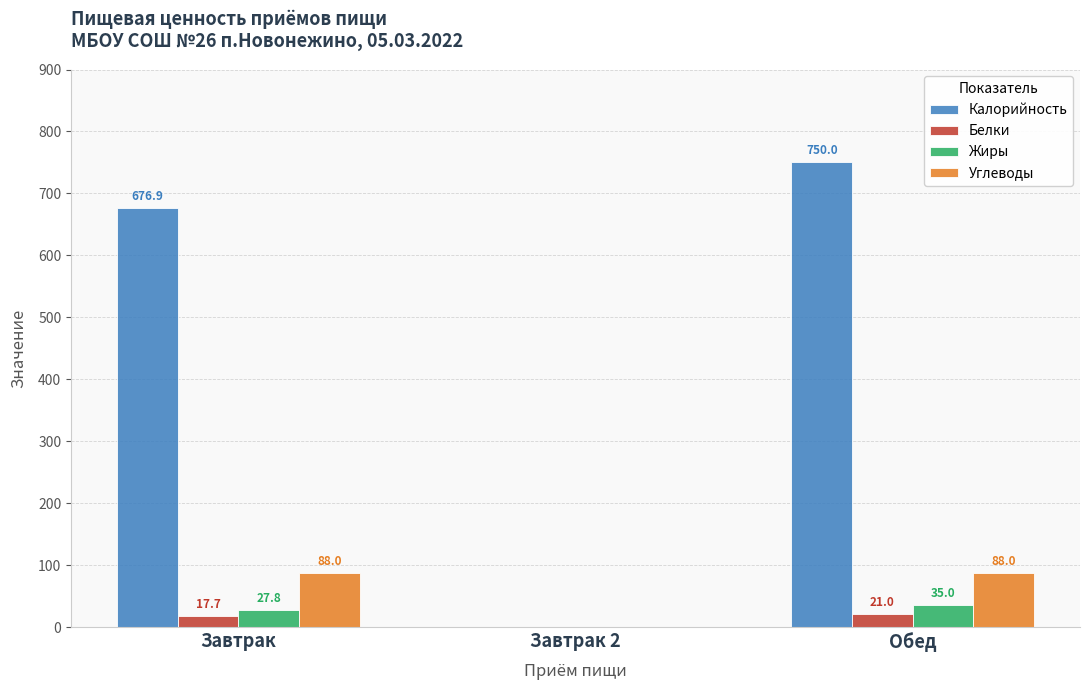

Is it true that Жиры equals 27.8 at Завтрак?

True